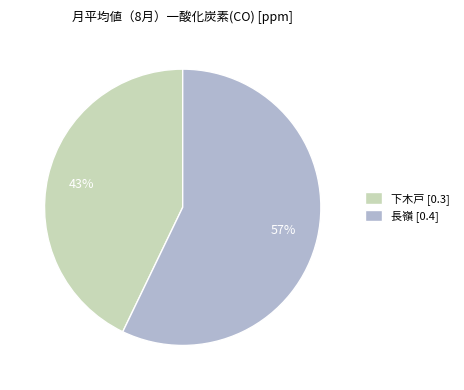

To the nearest percent, what is the average slice percentage?

50%